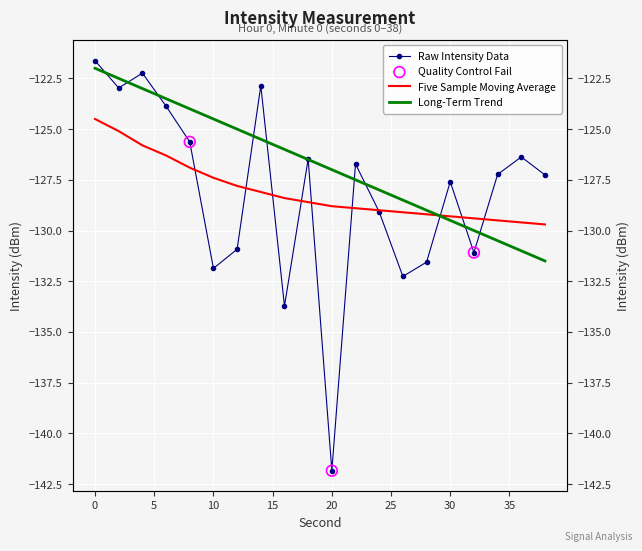

What is the total value across all series at 34?

-387.2